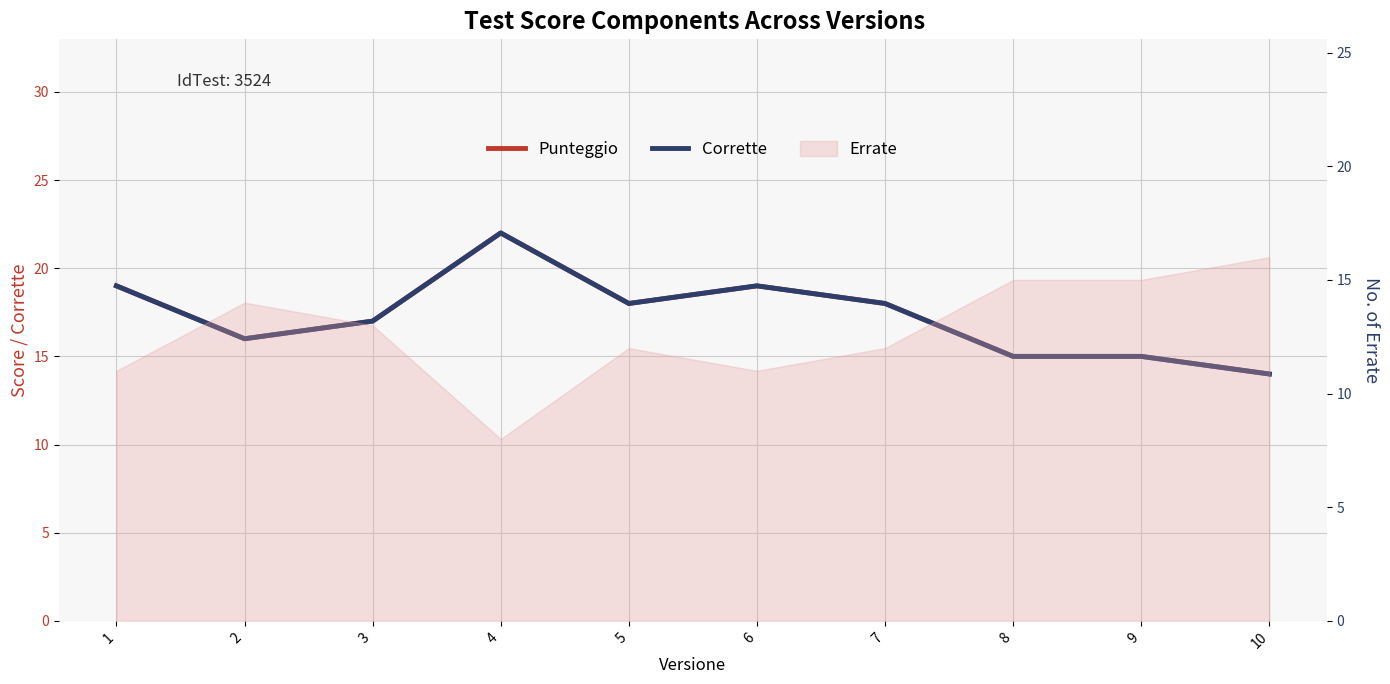

The value of Corrette at 7 is 18. True or false?

True